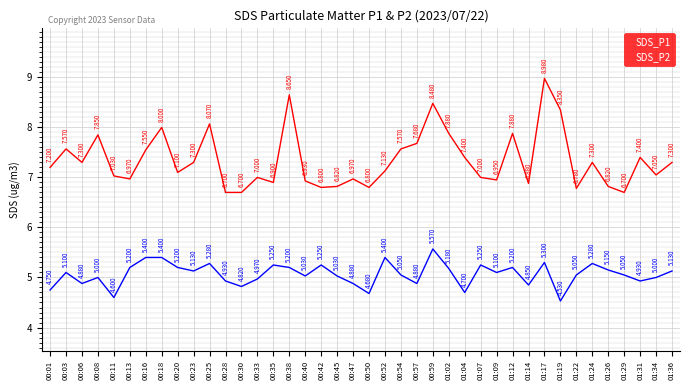

Which series has the largest range (max minus min)?

SDS_P1